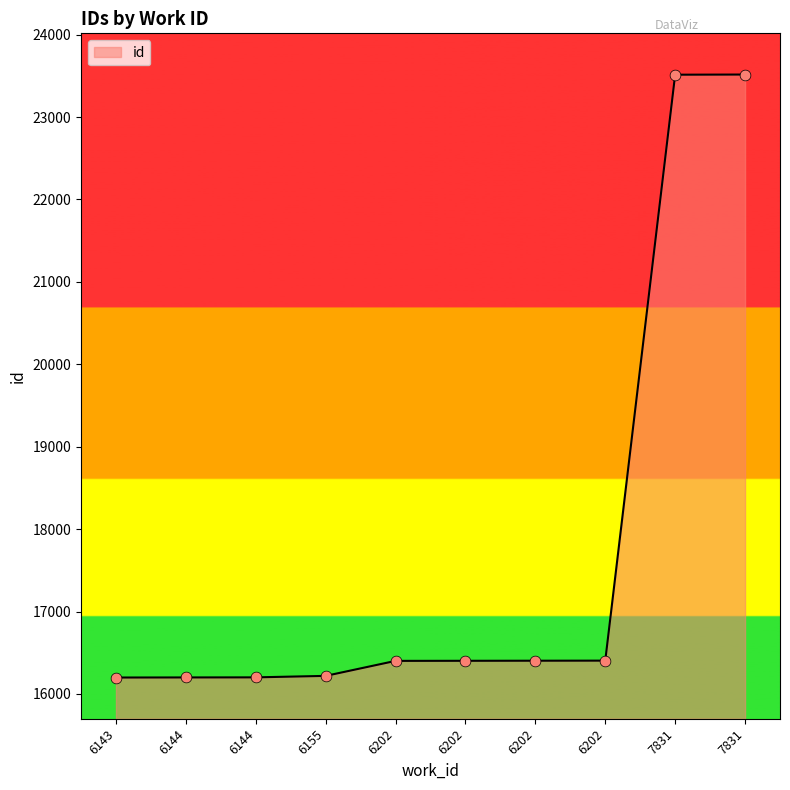

Approximately how many times larger is the value at 6202 compared to 6144?

1.0